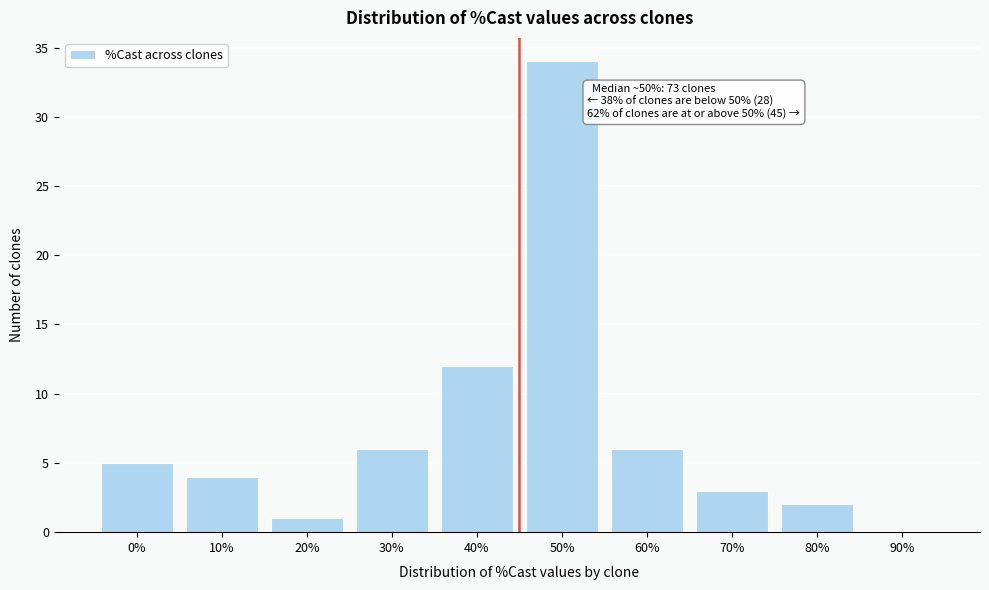

Reading left to right, list all the values displayed in this chart.

0%=5	10%=4	20%=1	30%=6	40%=12	50%=34	60%=6	70%=3	80%=2	90%=0